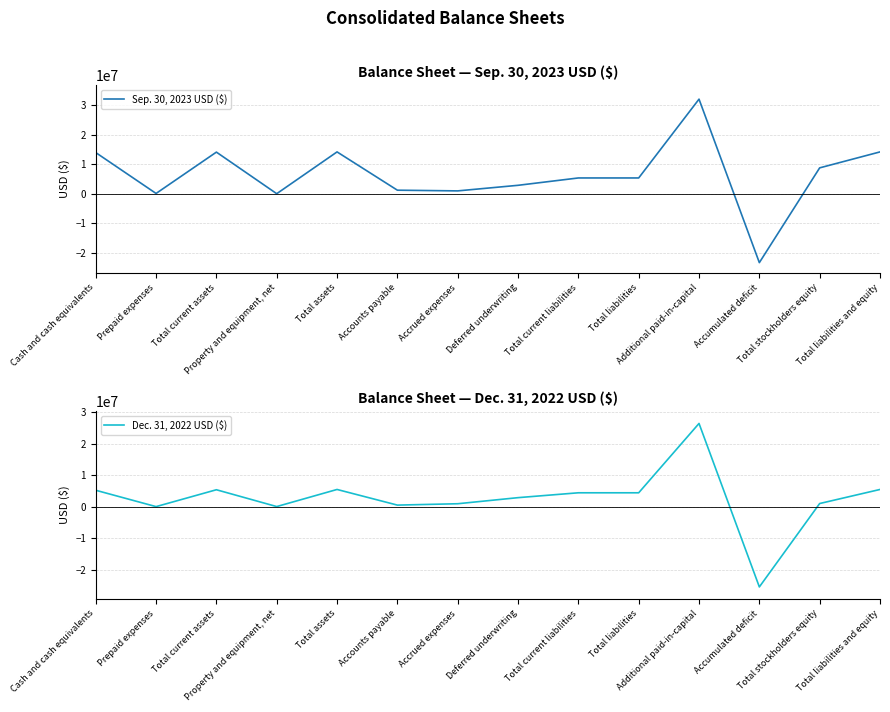

How many lines are shown in the chart?

2